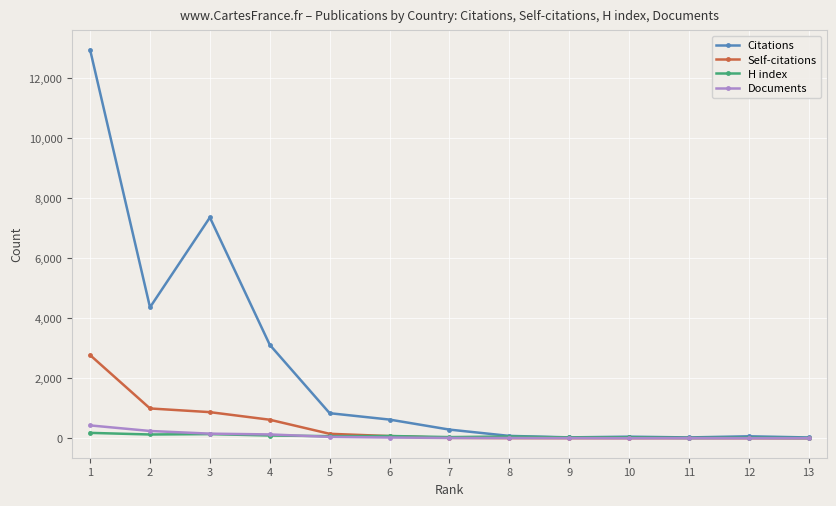

Which series has the widest spread of values?

Citations